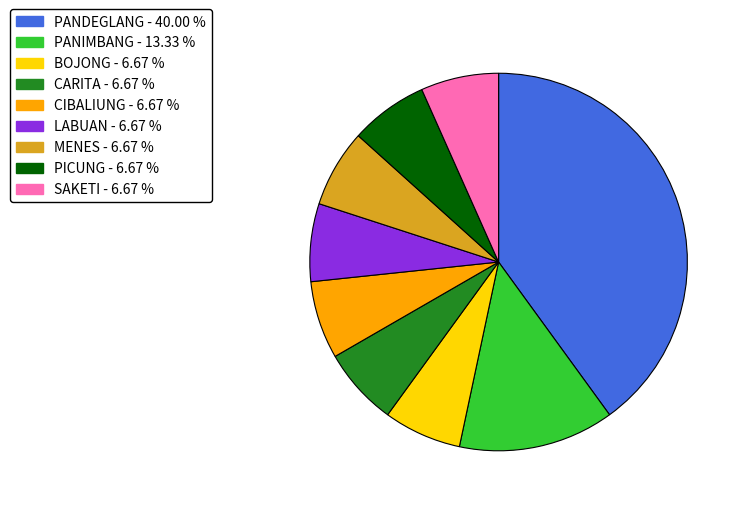

Does PANIMBANG account for over 50% of the chart?

No